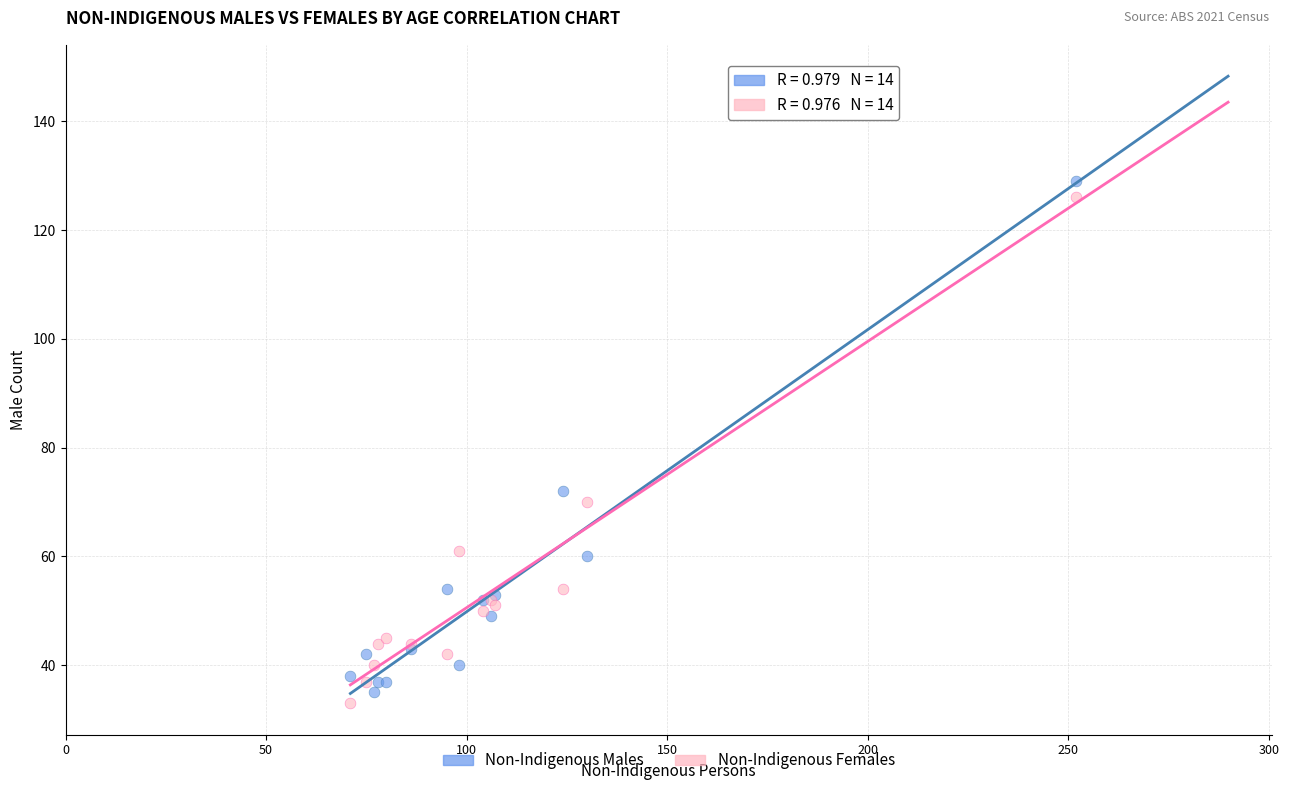

In the Non-Indigenous Females series, what Y value is closest to 79?

70